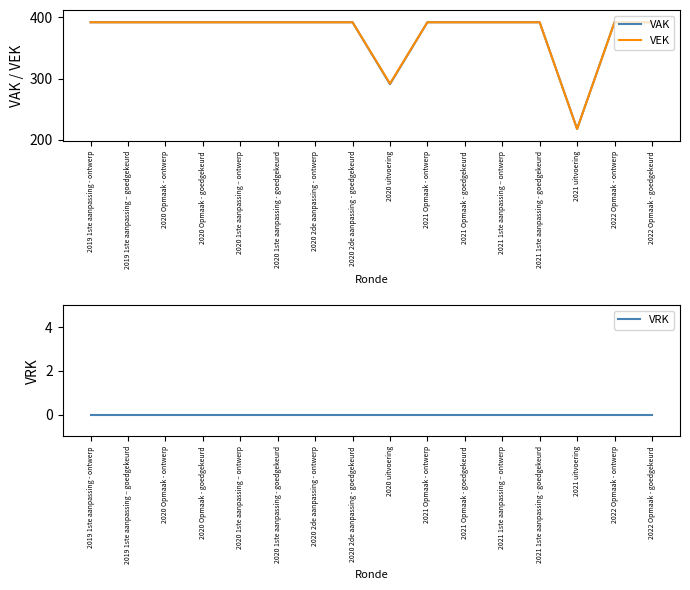

Reading left to right, extract all data points from this chart.

VAK: 392	392	392	392	392	392	392	392	291	392	392	392	392	218	392	392
VEK: 392	392	392	392	392	392	392	392	292	392	392	392	392	218	392	392
VRK: 0	0	0	0	0	0	0	0	0	0	0	0	0	0	0	0